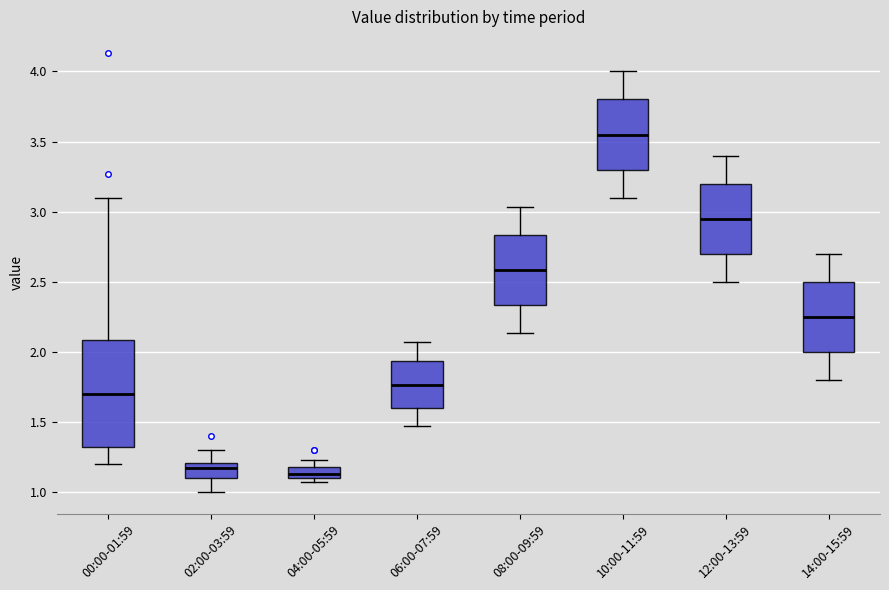

Reading left to right, transcribe this box plot: for each box, give where its median line is, the range the box spans, and where its two whiskers end, as read against the y-axis. The values are not printed on the chart, so give them approximately, as read against the axis.

00:00-01:59: median 1.70, box 1.30 to 2.10, whiskers 1.20 to 3.10
02:00-03:59: median 1.15, box 1.10 to 1.20, whiskers 1.00 to 1.30
04:00-05:59: median 1.15, box 1.10 to 1.20, whiskers 1.05 to 1.25
06:00-07:59: median 1.75, box 1.60 to 1.95, whiskers 1.45 to 2.05
08:00-09:59: median 2.60, box 2.35 to 2.85, whiskers 2.15 to 3.05
10:00-11:59: median 3.55, box 3.30 to 3.80, whiskers 3.10 to 4.00
12:00-13:59: median 2.95, box 2.70 to 3.20, whiskers 2.50 to 3.40
14:00-15:59: median 2.25, box 2.00 to 2.50, whiskers 1.80 to 2.70